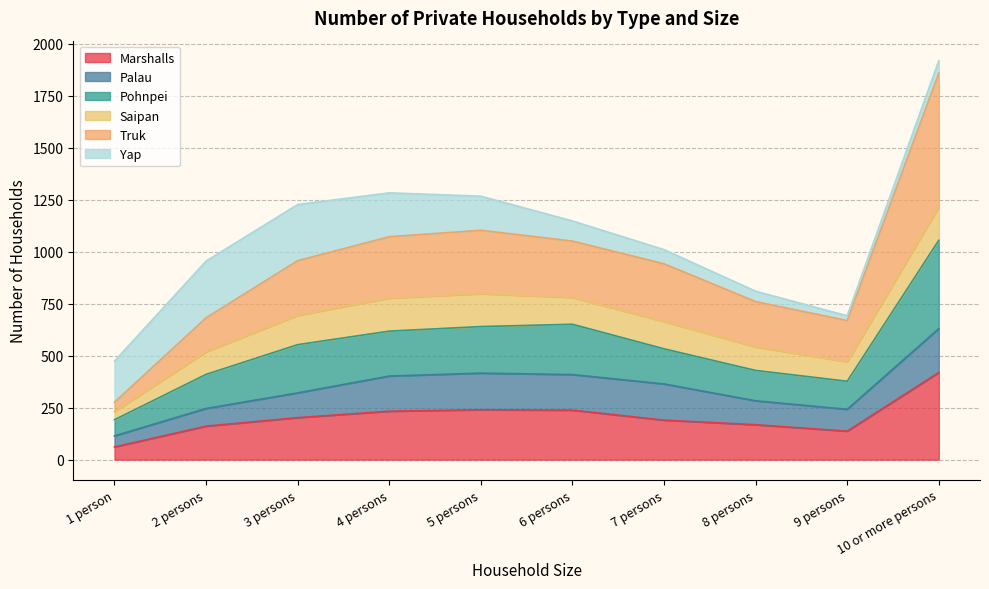

Is it true that Truk equals 1513 at 7 persons?

False